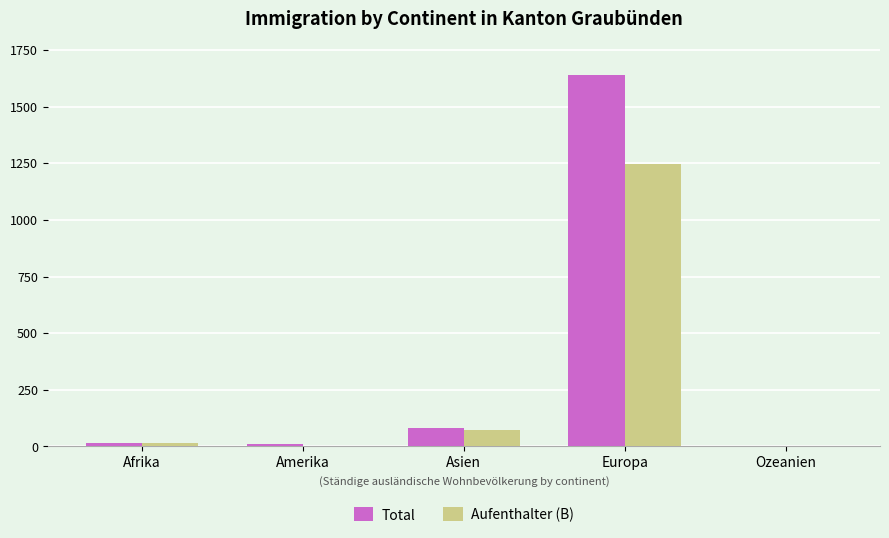

Where is Total nearest to the value 820?

Asien